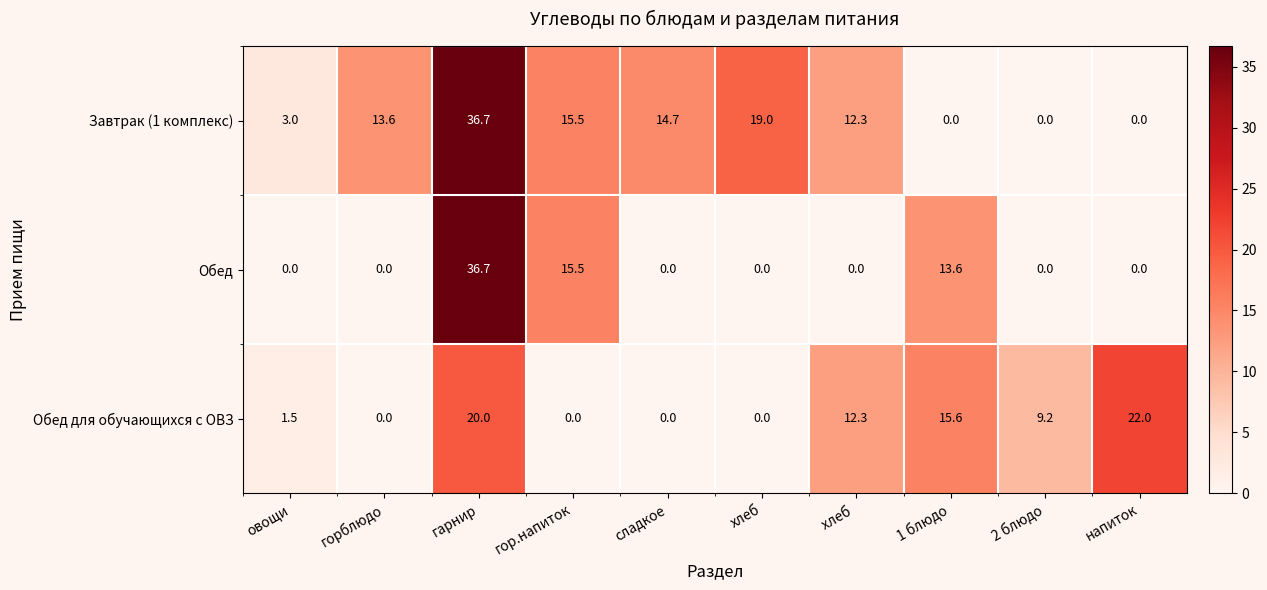

Where does the Обед для обучающихся с ОВЗ series first go above 9?

гарнир